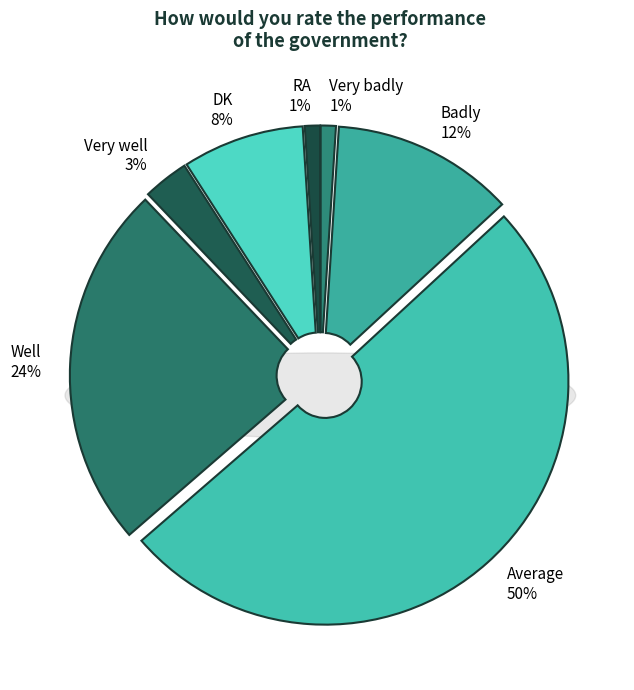

How many segments does this pie chart have?

7